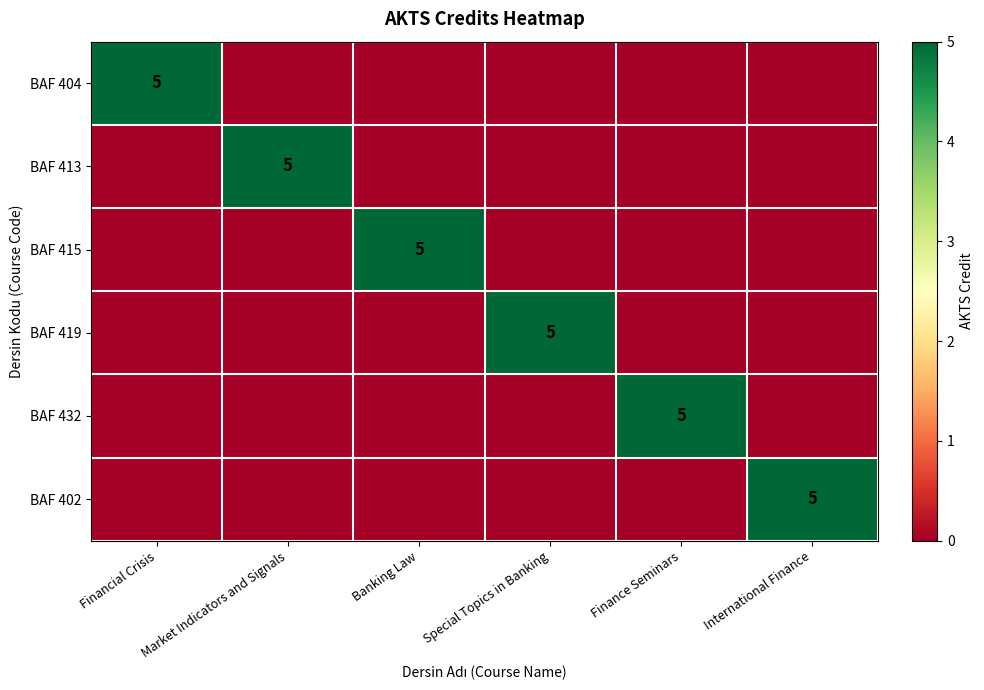

Is it true that BAF 413 equals 1 at Market Indicators and Signals?

False